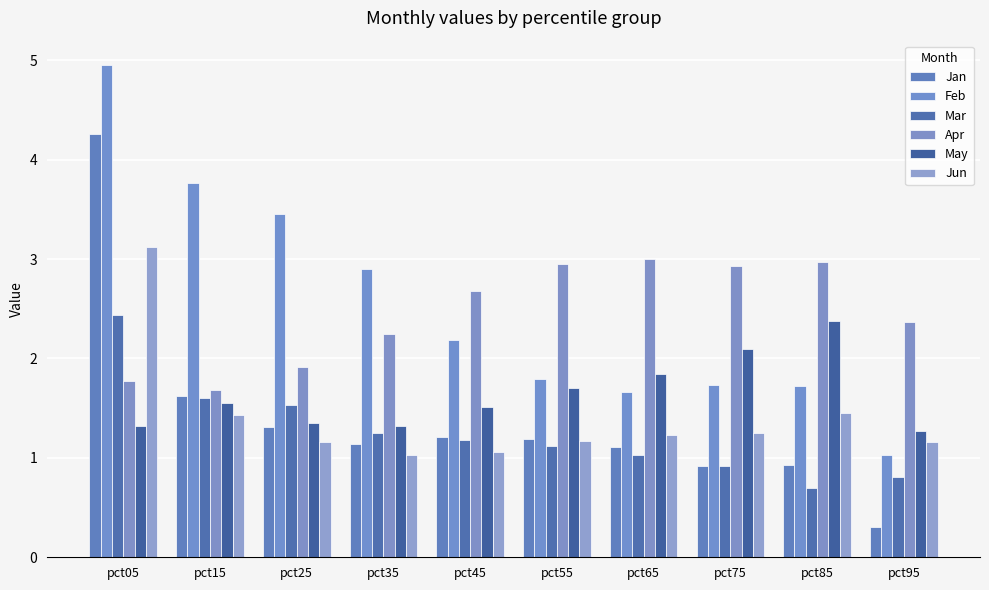

Is it true that Feb equals 1.7 at pct75?

True